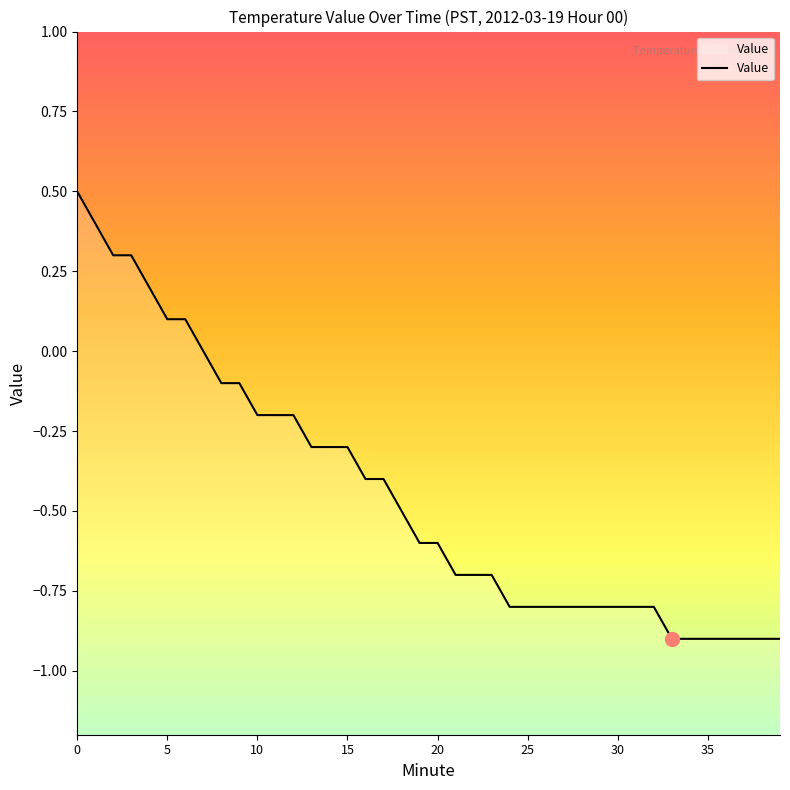

Is it true that the value at 0 is 0.5?

True